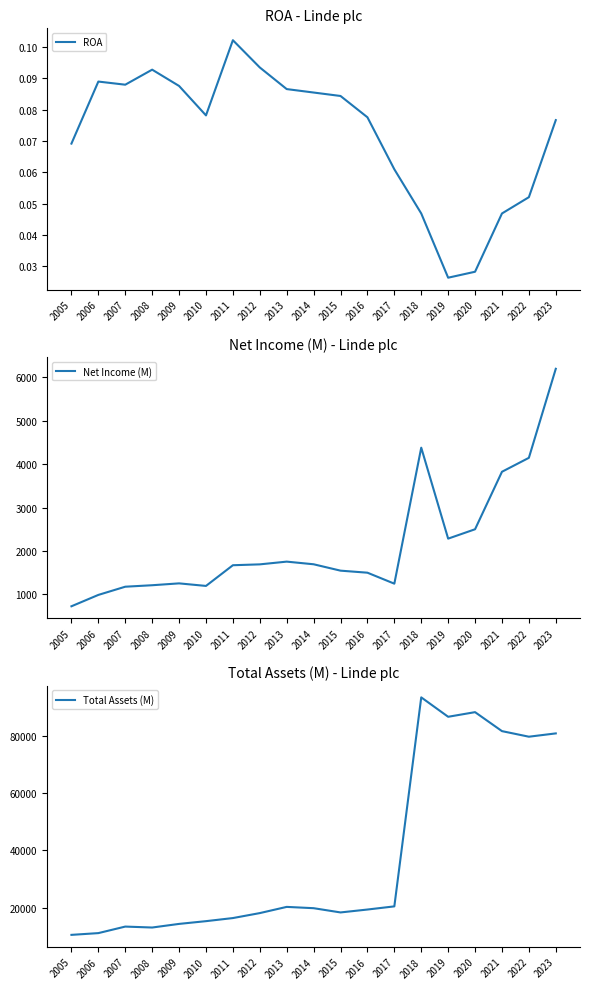

What is the difference between the second highest and minimum values in the Total Assets (M) series?

77738